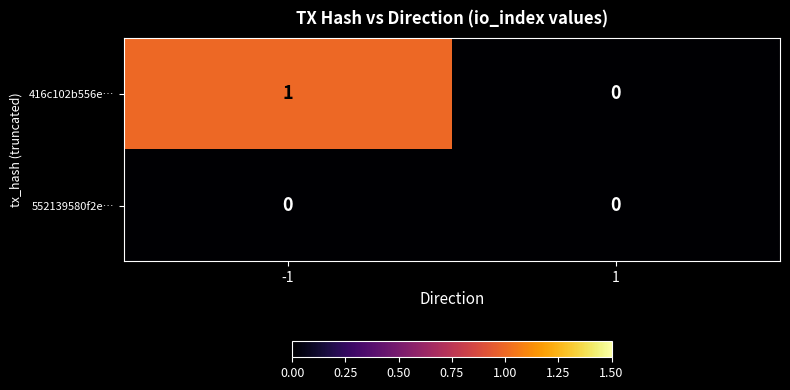

List the labels in order of 416c102b556e… value, largest first.

-1, 1